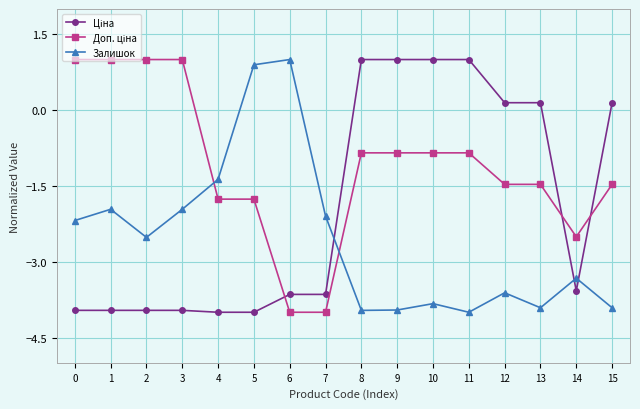

At how many categories does at least one series exceed 0?

13